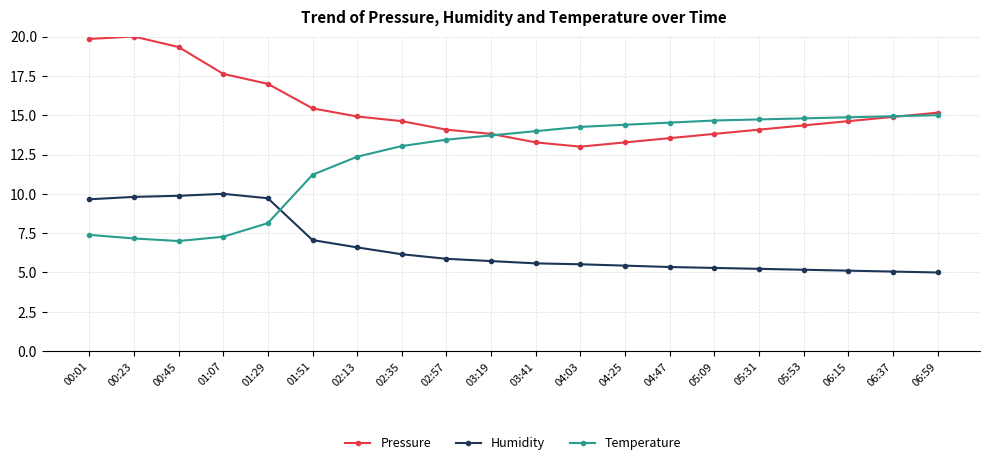

What is the total value across all series at 00:23?

37.0